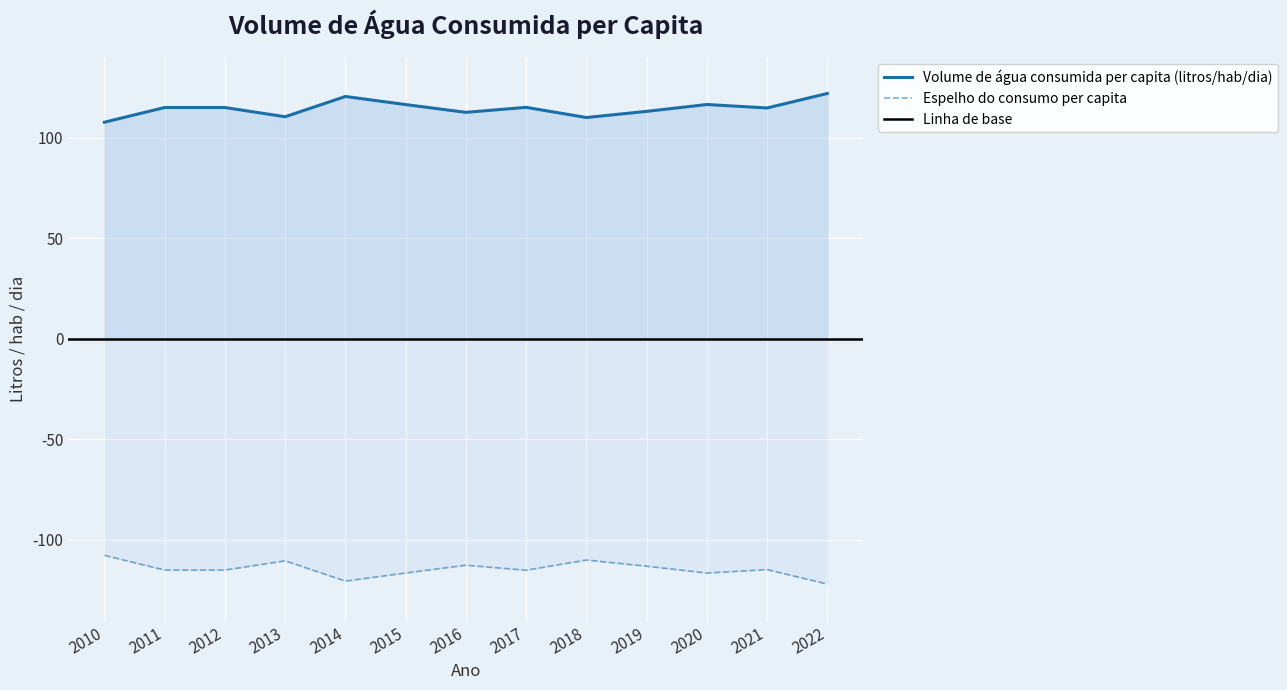

Is it true that the value at 2014 is 120.5?

True